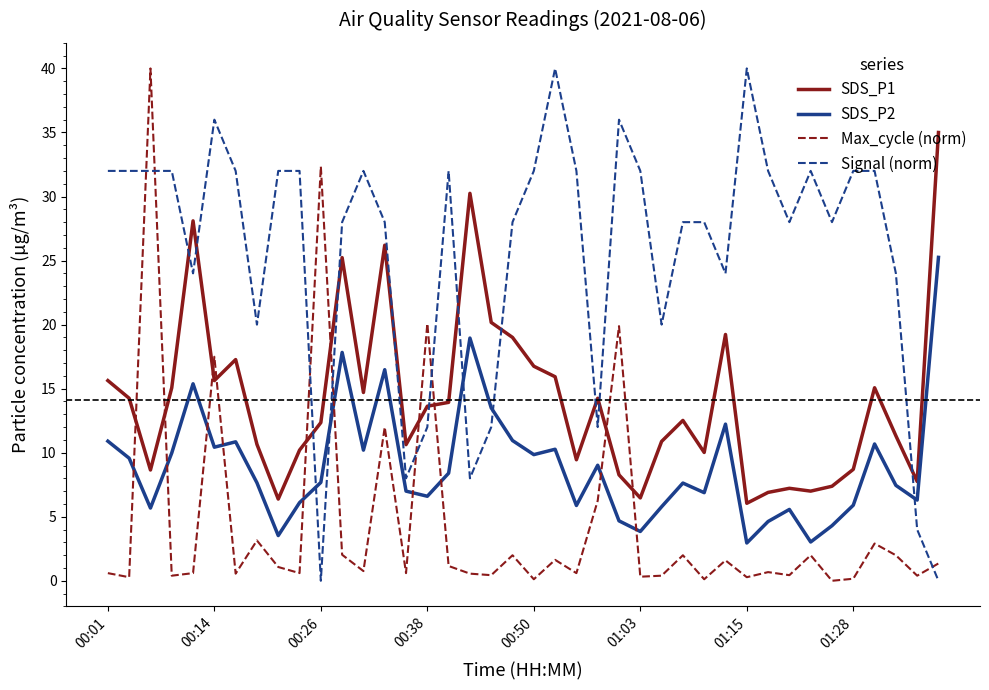

True or false: SDS_P1 and SDS_P2 intersect in this chart.

False